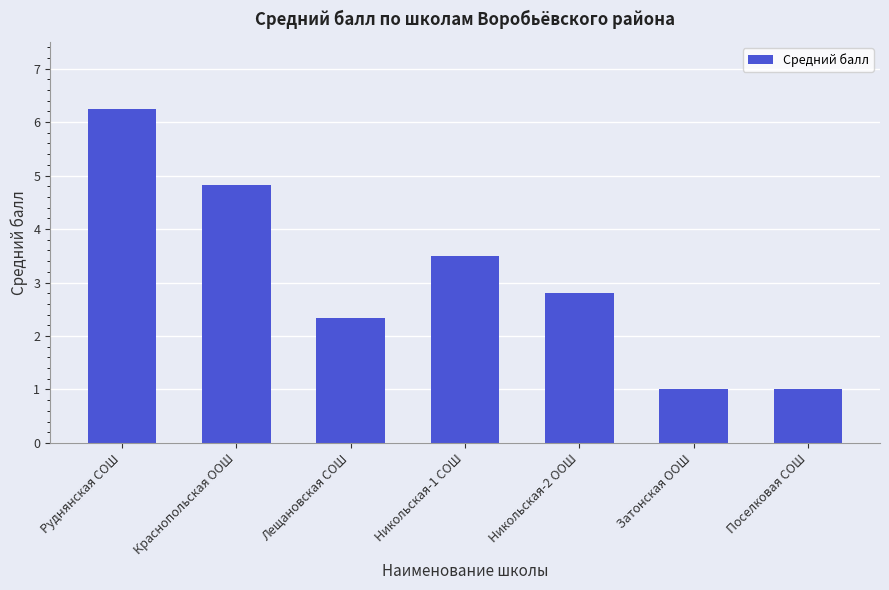

Which label corresponds to the largest value in the chart?

Руднянская СОШ